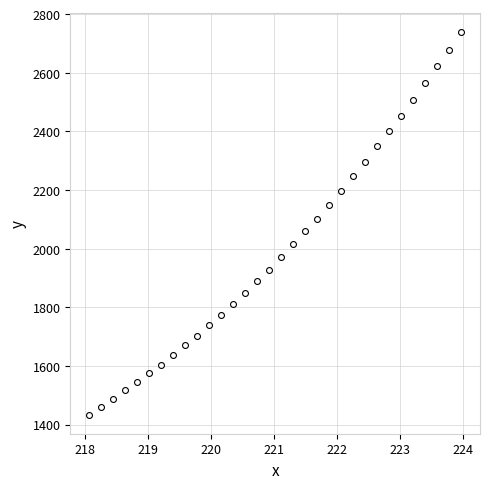

What is the range of X values (max minus min)?

5.9